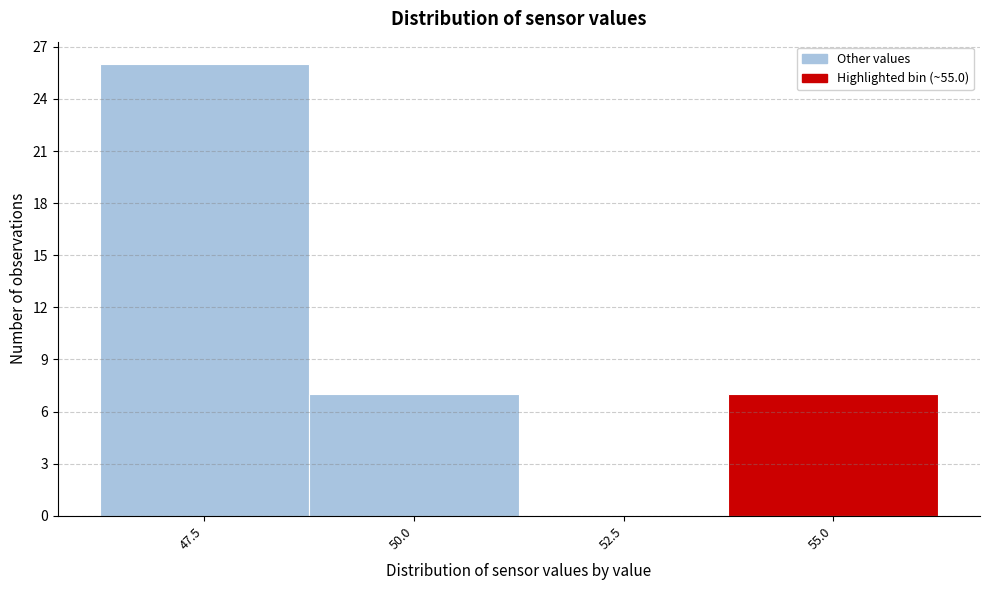

Reading left to right, extract all data points from this chart.

47.5=26	50.0=7	52.5=0	55.0=7